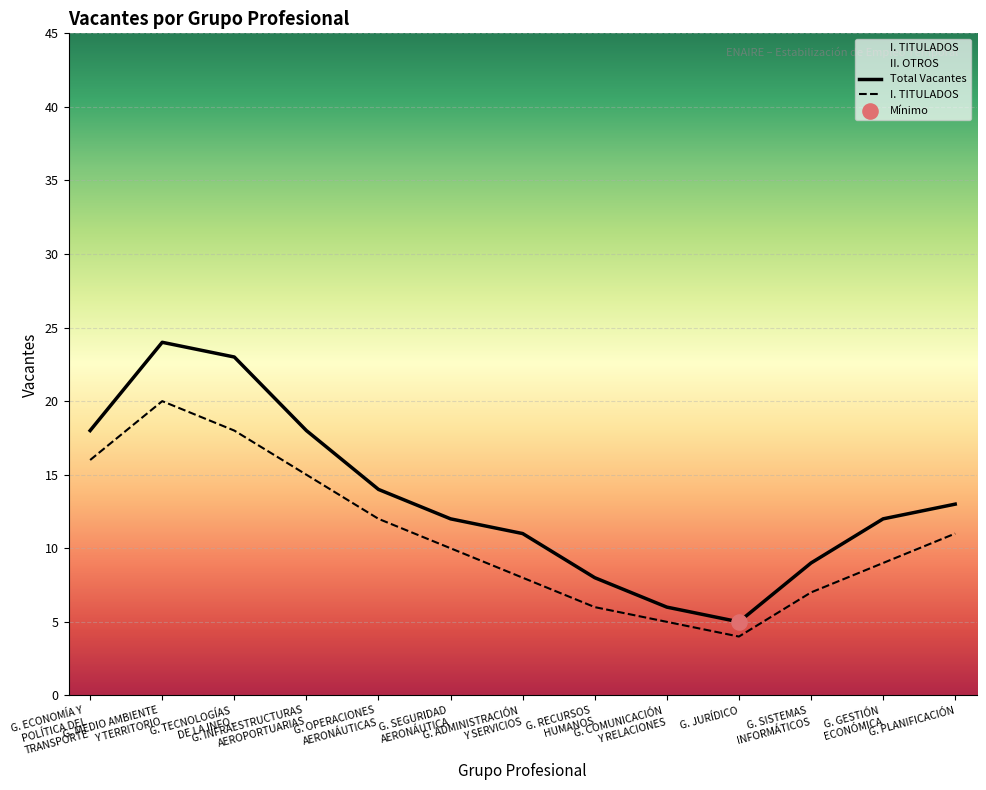

Which series reaches the minimum Y coordinate?

II. OTROS